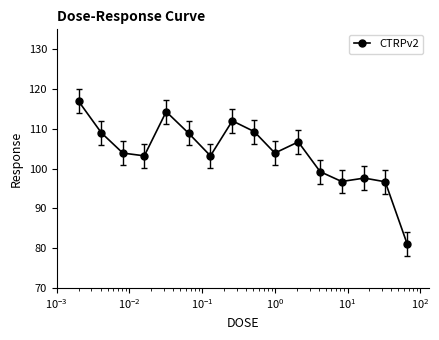

Count the number of data series in this chart.

1